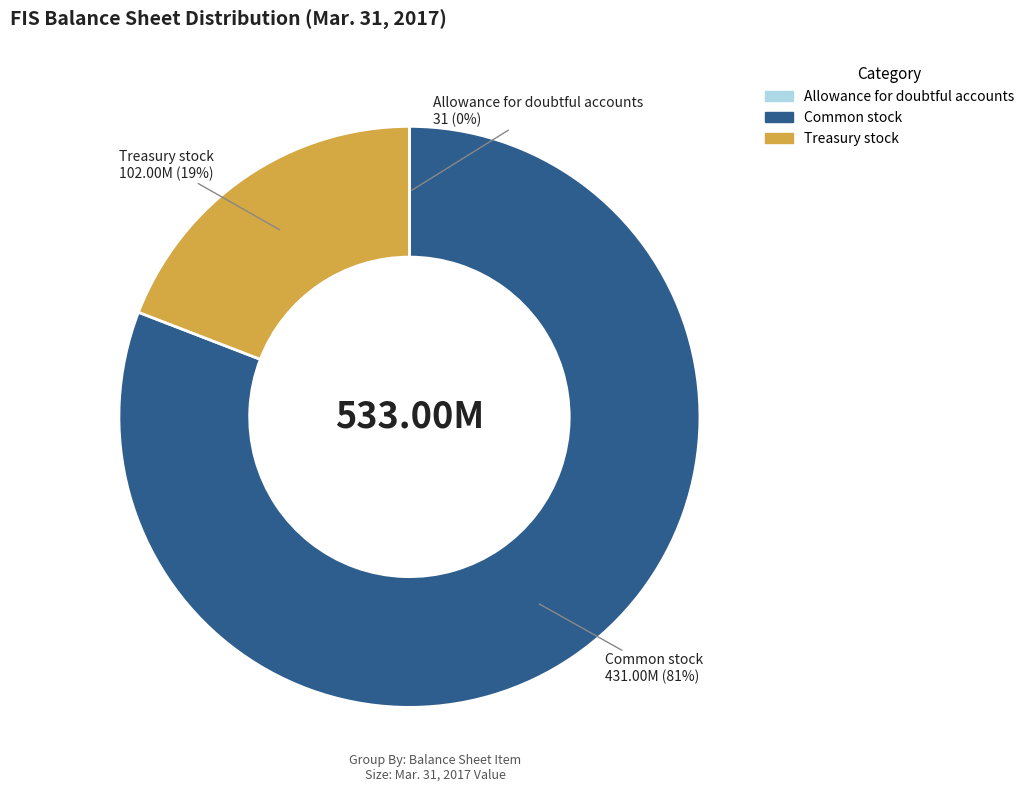

Does any single category account for the majority?

Yes